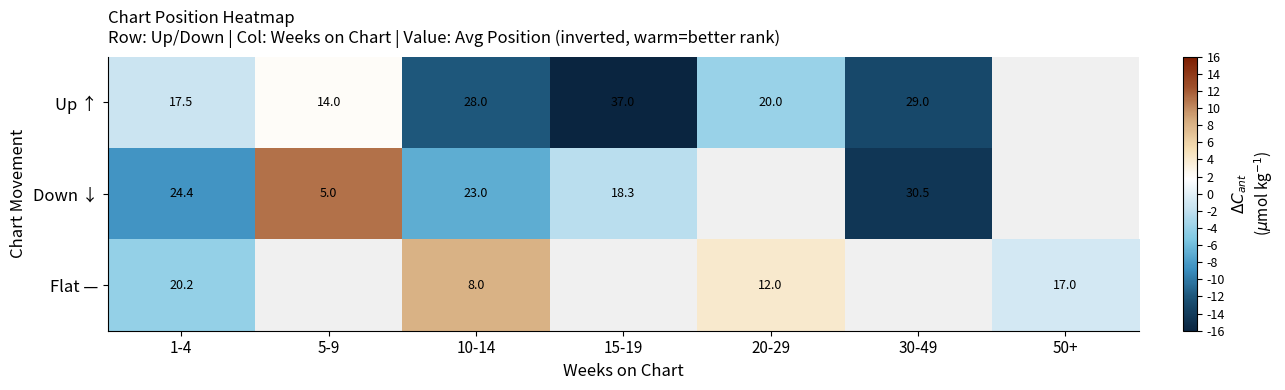

The Down ↓ series shows 5.0 at 5-9. True or false?

True